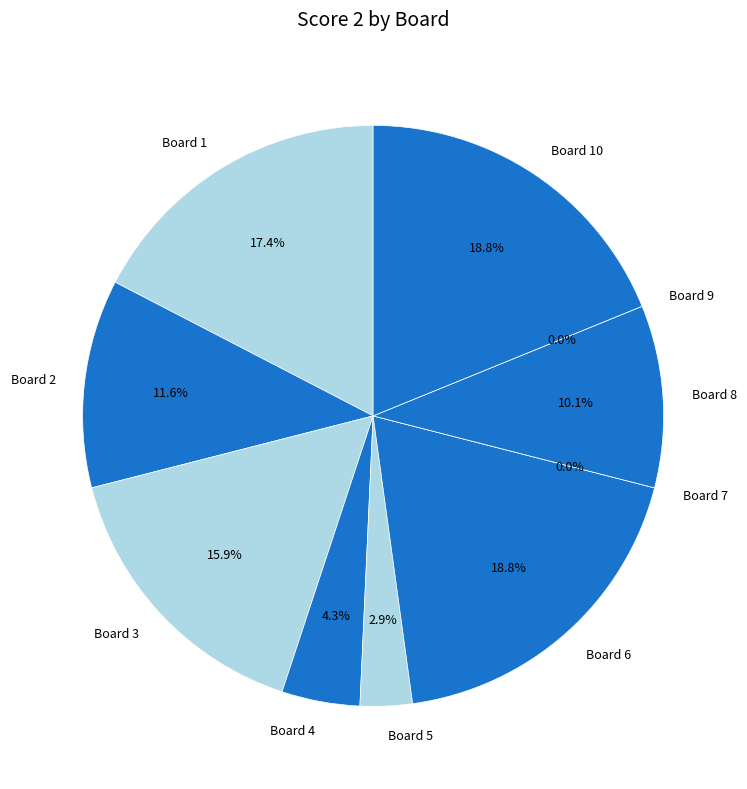

What is the change in value from 3 to 4?

-8